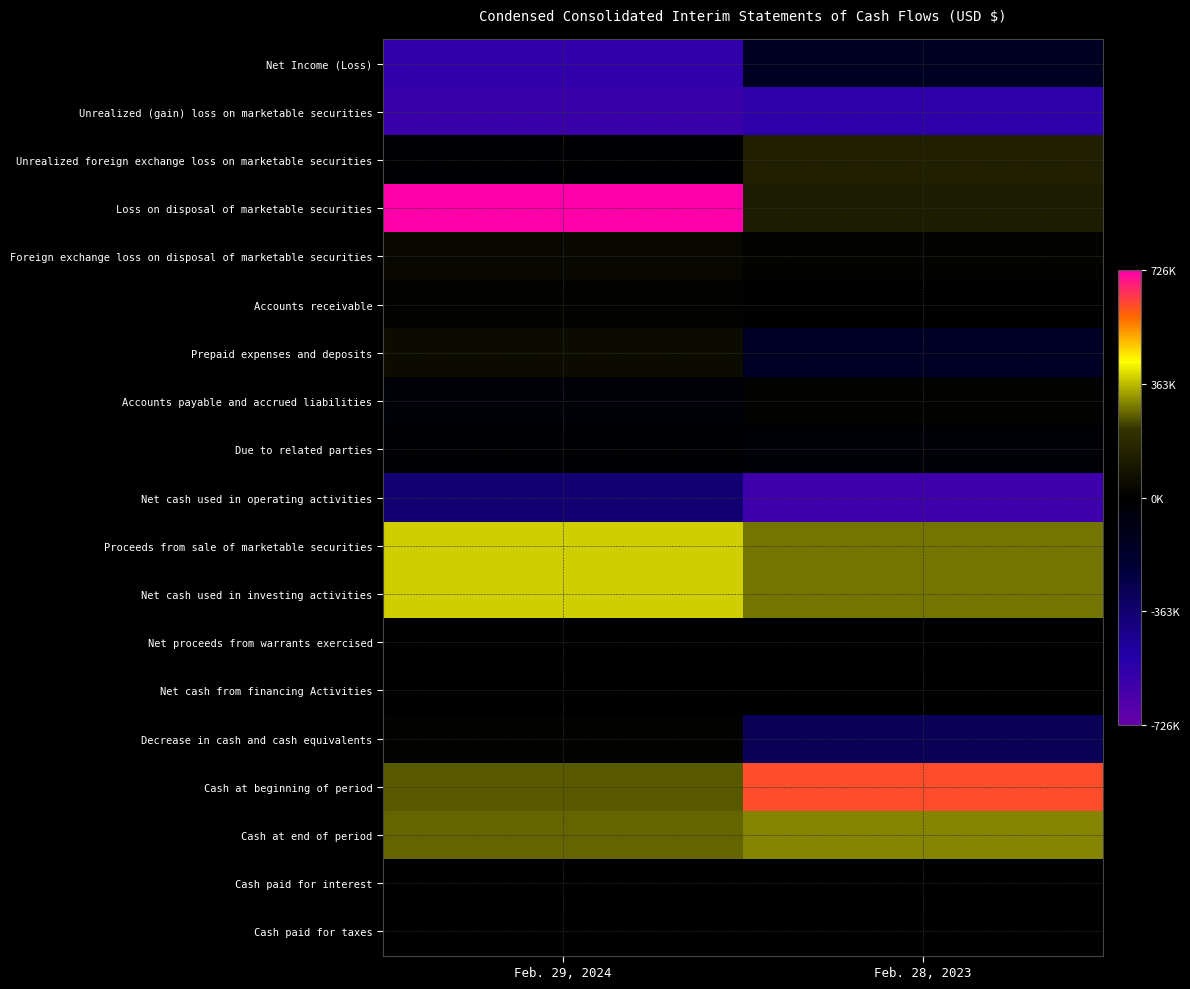

Between Feb. 29, 2024 and Feb. 28, 2023, which is larger?

Feb. 28, 2023